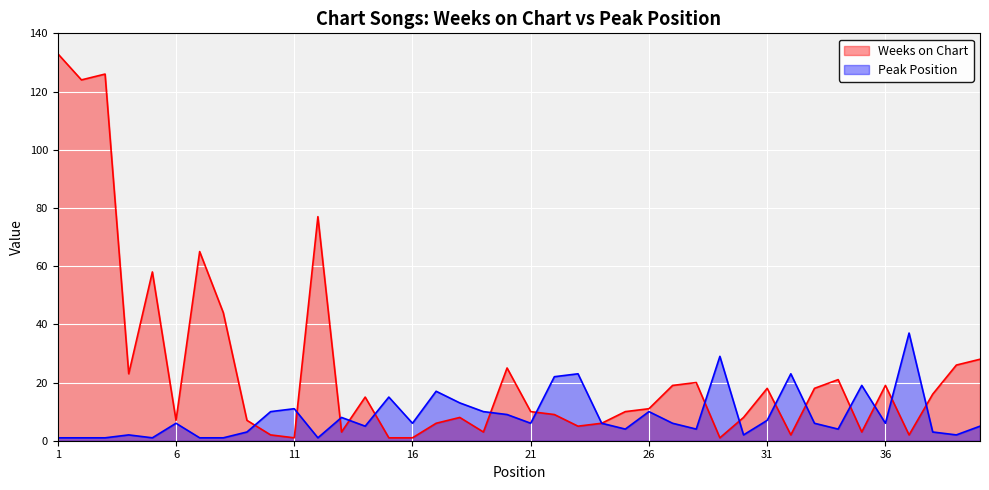

Which has a higher value, 40 or 13?

40